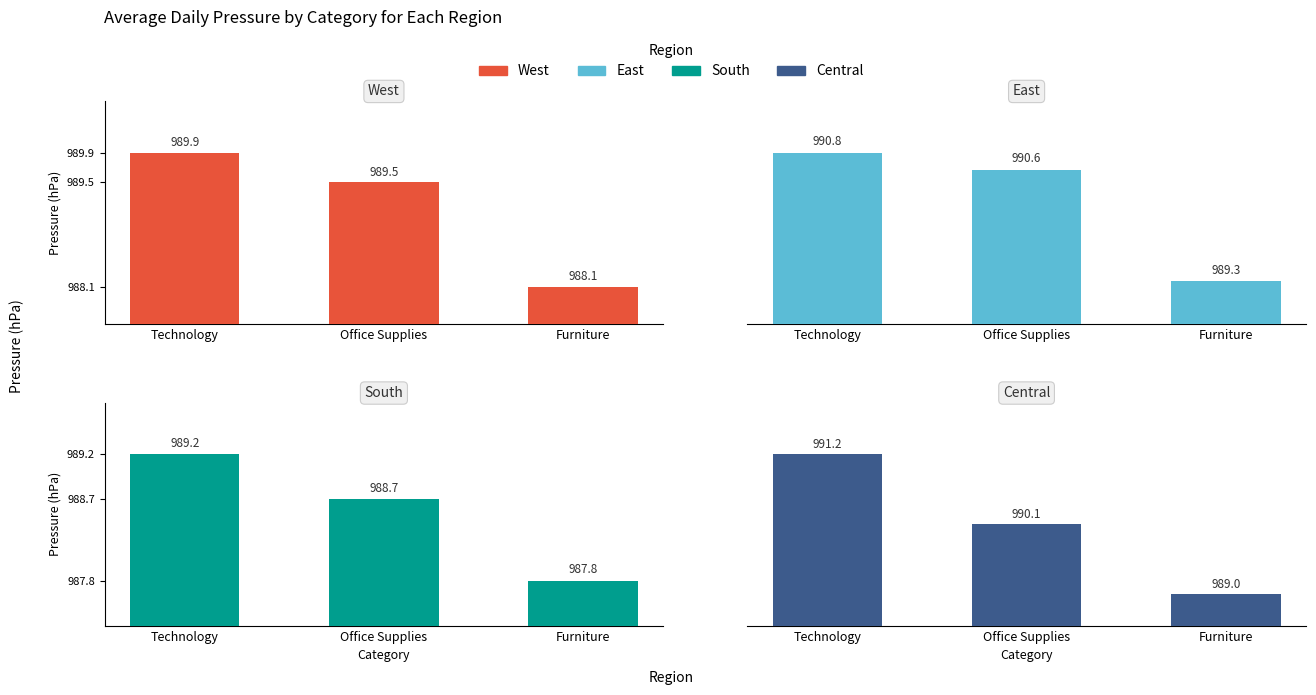

Where is East nearest to the value 1?

Furniture